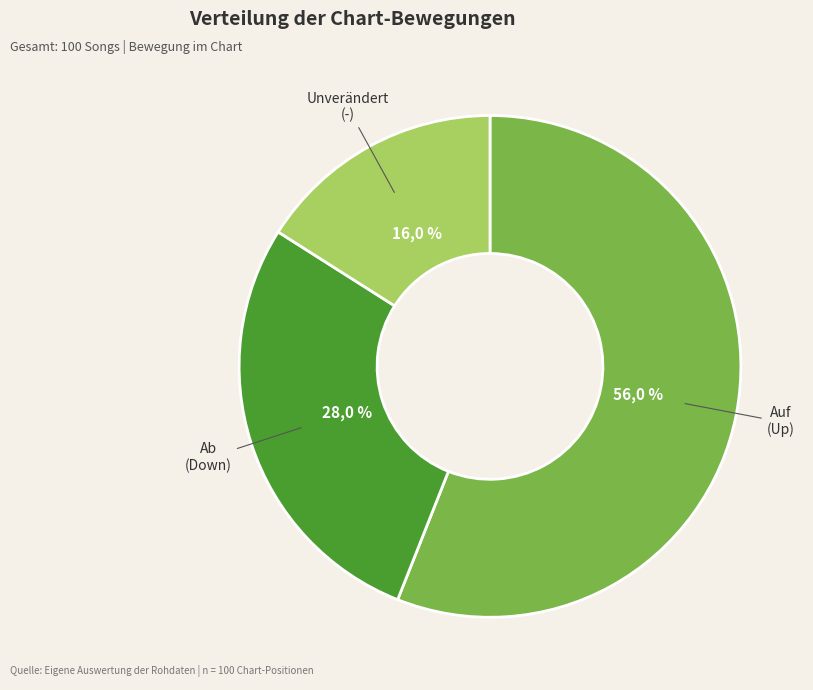

Is it true that down is 28% of the pie?

True